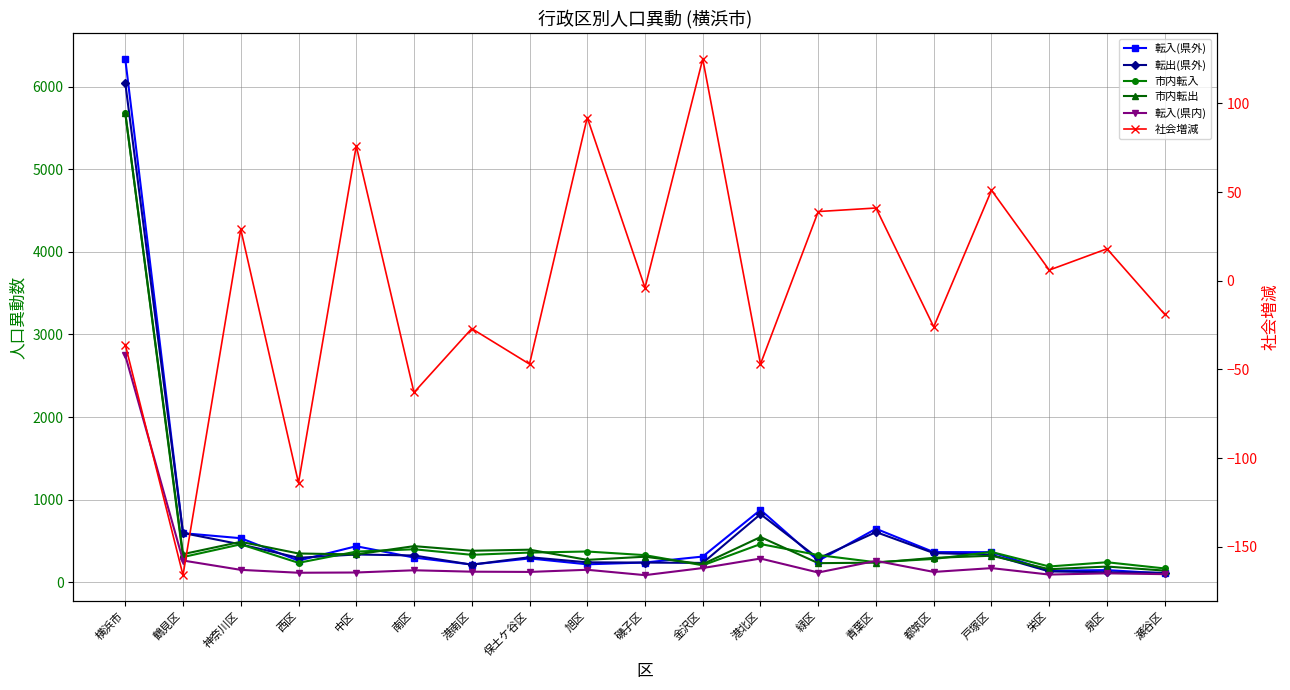

At which category does 転出(県外) reach its first local valley?

西区